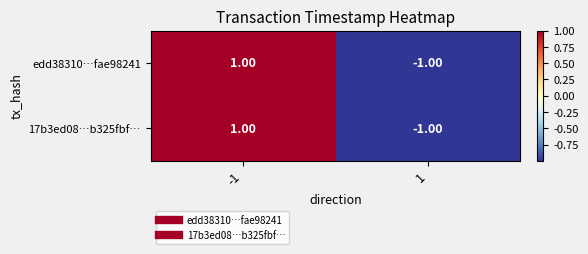

Is the value of 17b3ed08…b325fbf… at 1 greater than the value of edd38310…fae98241 at -1?

No